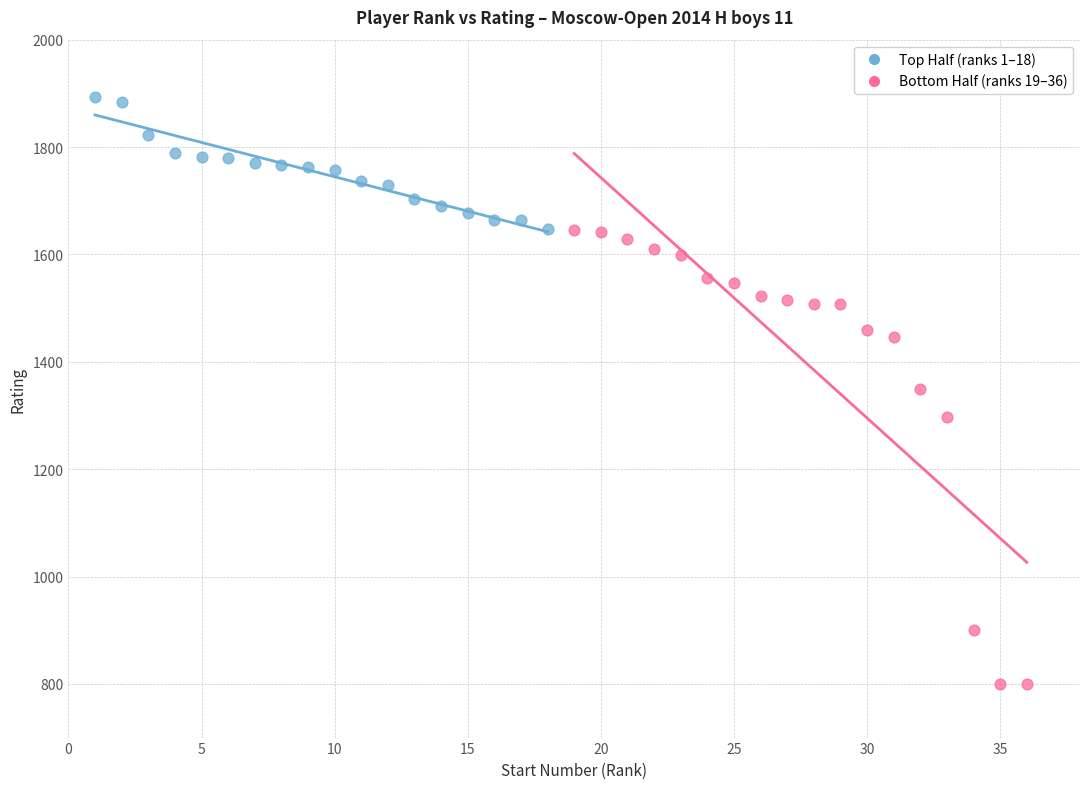

Which series reaches the maximum Y coordinate?

Top Half (ranks 1–18)